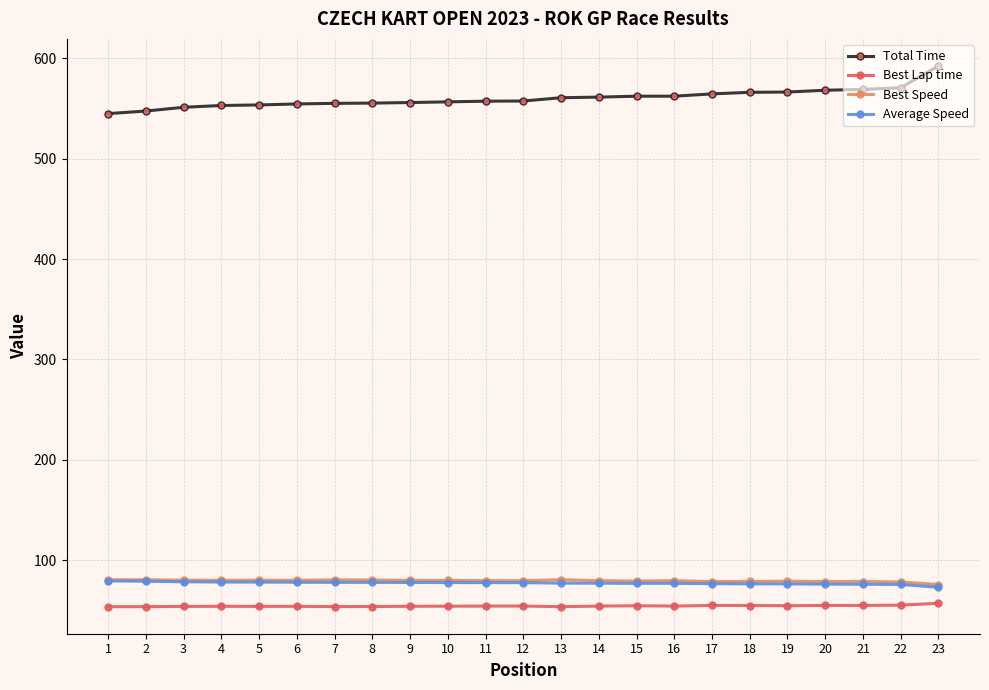

What is the smallest value displayed?

53.7